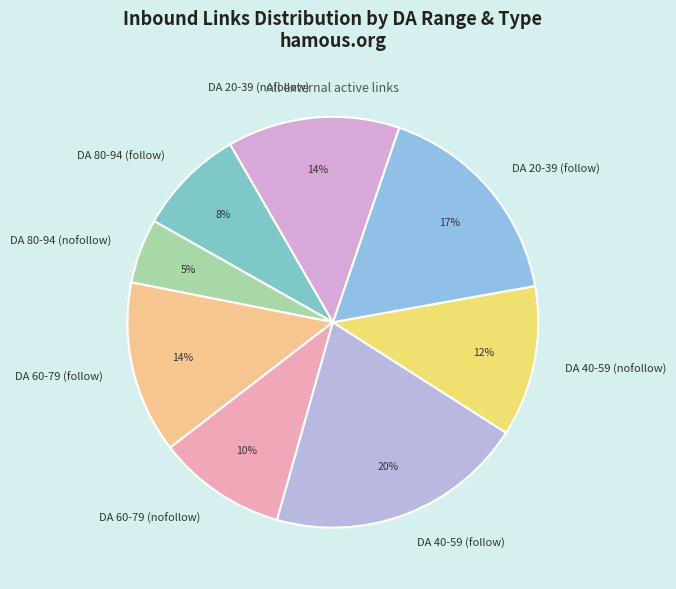

Is the sum of DA 80-94 (follow) and DA 40-59 (follow) greater than half?

No